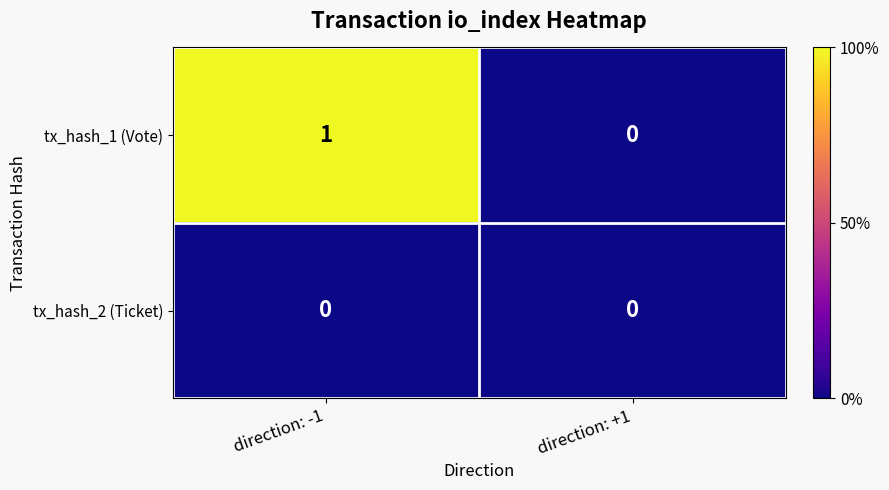

At direction: -1, list the series in order from largest to smallest.

tx_hash_1 (Vote), tx_hash_2 (Ticket)